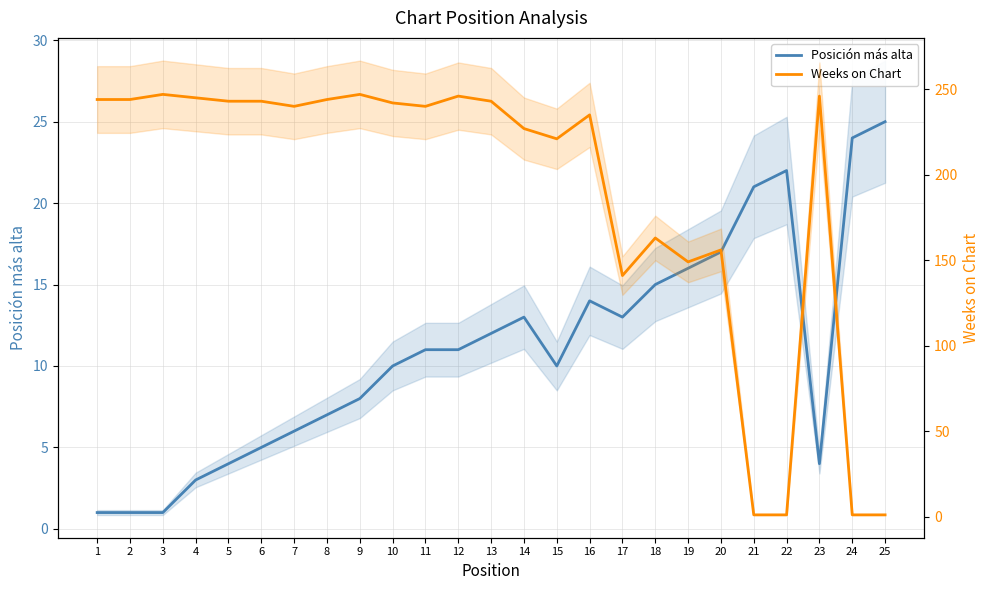

What is the highest value of the Posición más alta series?

25